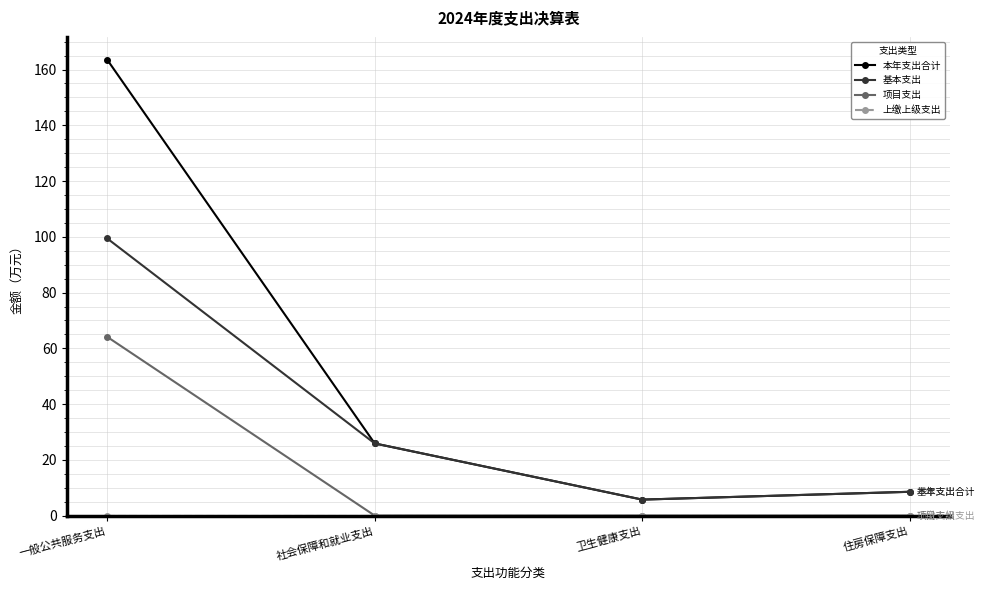

True or false: 项目支出 has more than 1 points higher than both neighbors.

False